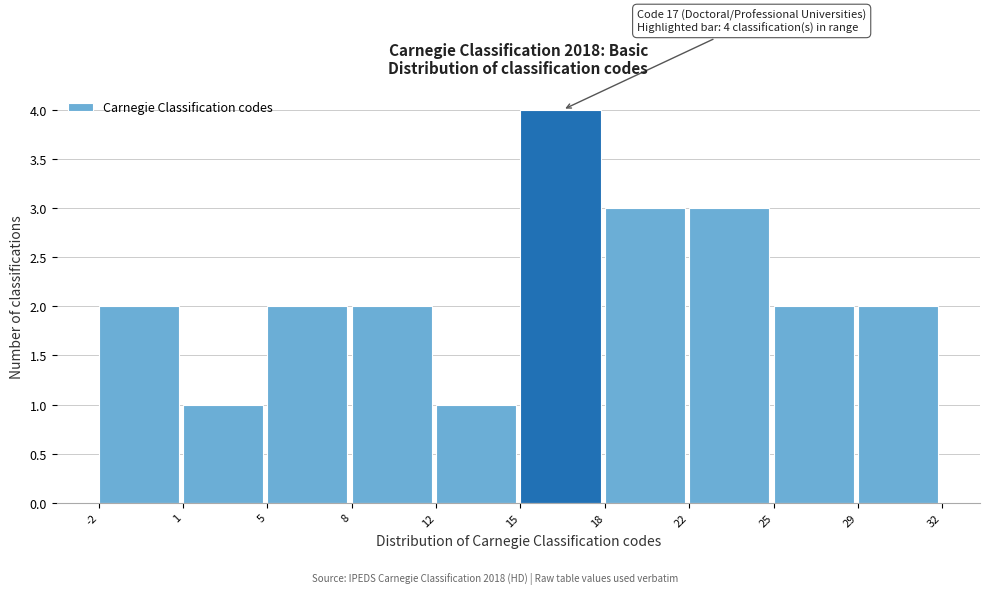

Reading left to right, what are all the values shown in this chart?

-2=2	1=1	5=2	8=2	12=1	15=4	18=3	22=3	25=2	29=2